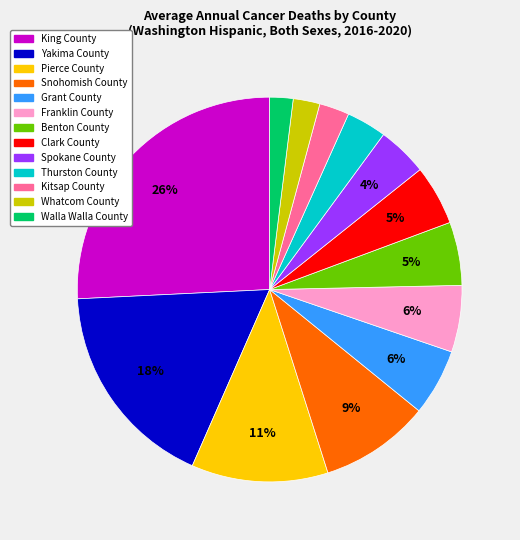

Is it true that Grant County is 14% of the pie?

False